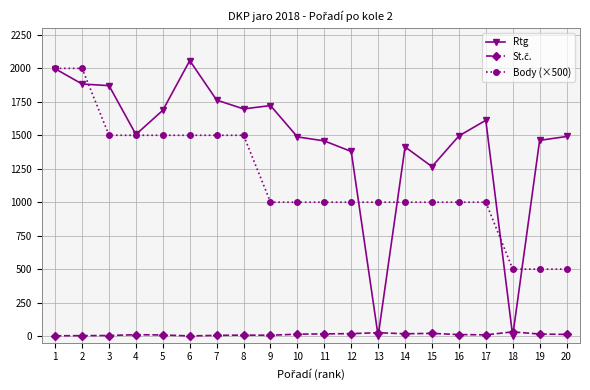

The value of Body (×500) at 7 is 445. True or false?

False